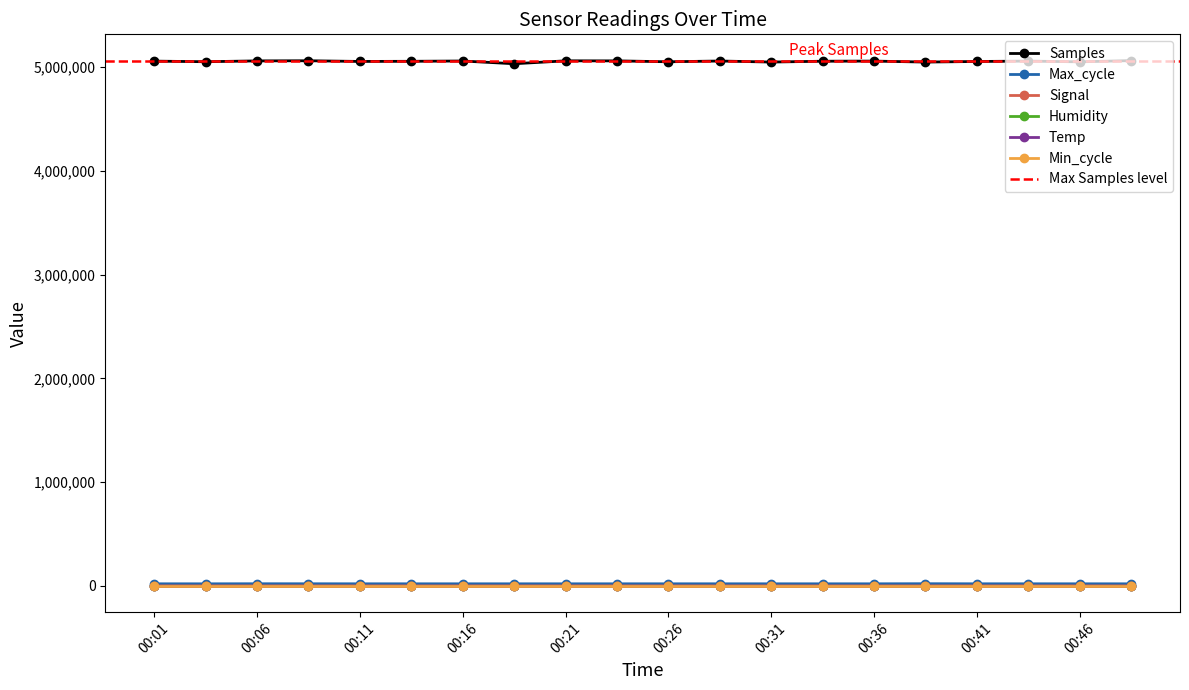

What is the minimum value shown in the chart?

-83.0